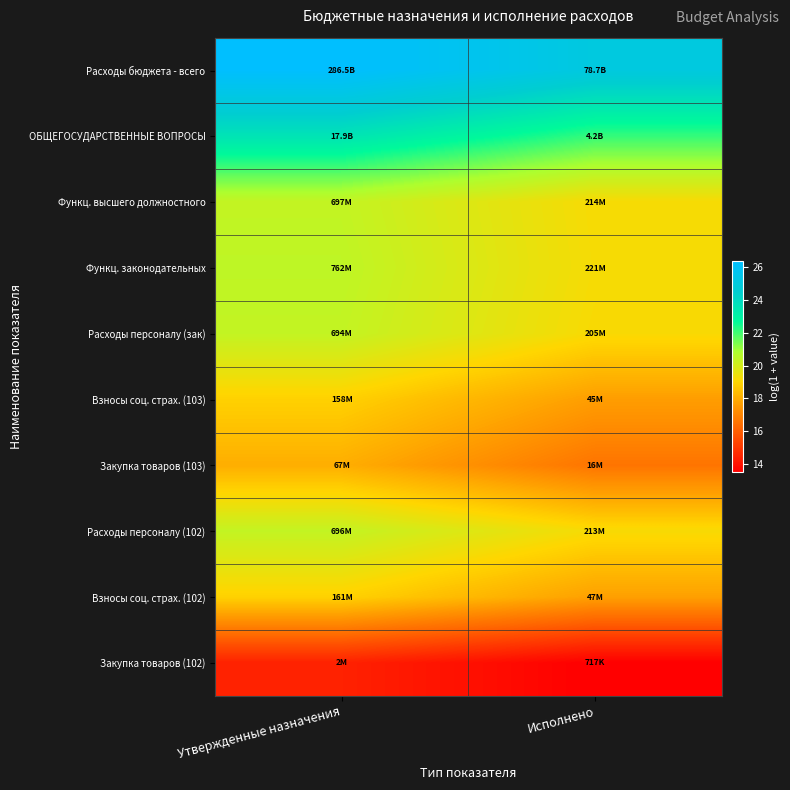

List the series in order of their peak value, lowest first.

Закупка товаров (102), Закупка товаров (103), Взносы соц. страх. (103), Взносы соц. страх. (102), Расходы персоналу (зак), Расходы персоналу (102), Функц. высшего должностного, Функц. законодательных, ОБЩЕГОСУДАРСТВЕННЫЕ ВОПРОСЫ, Расходы бюджета - всего